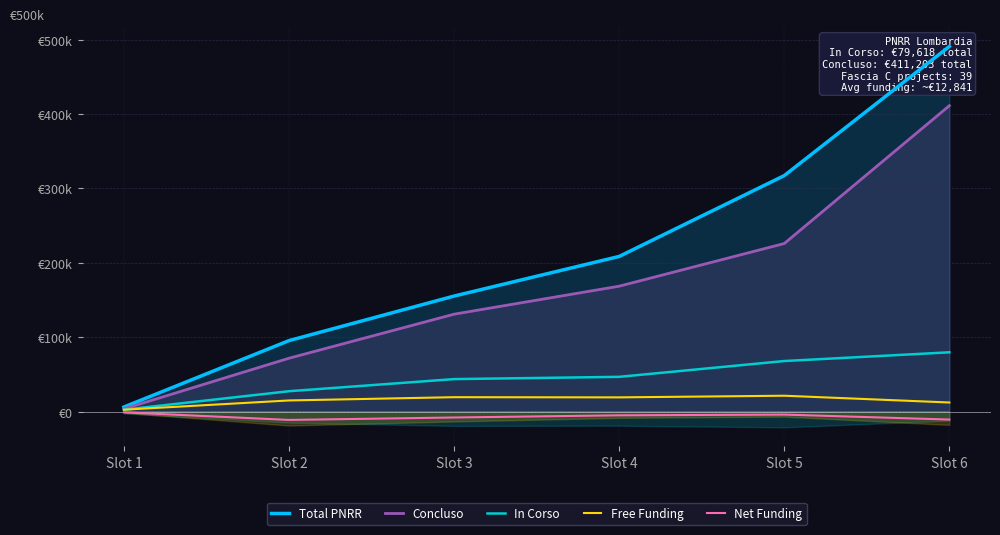

List the series in order of their peak value, lowest first.

Net Funding, Free Funding, In Corso, Concluso, Total PNRR